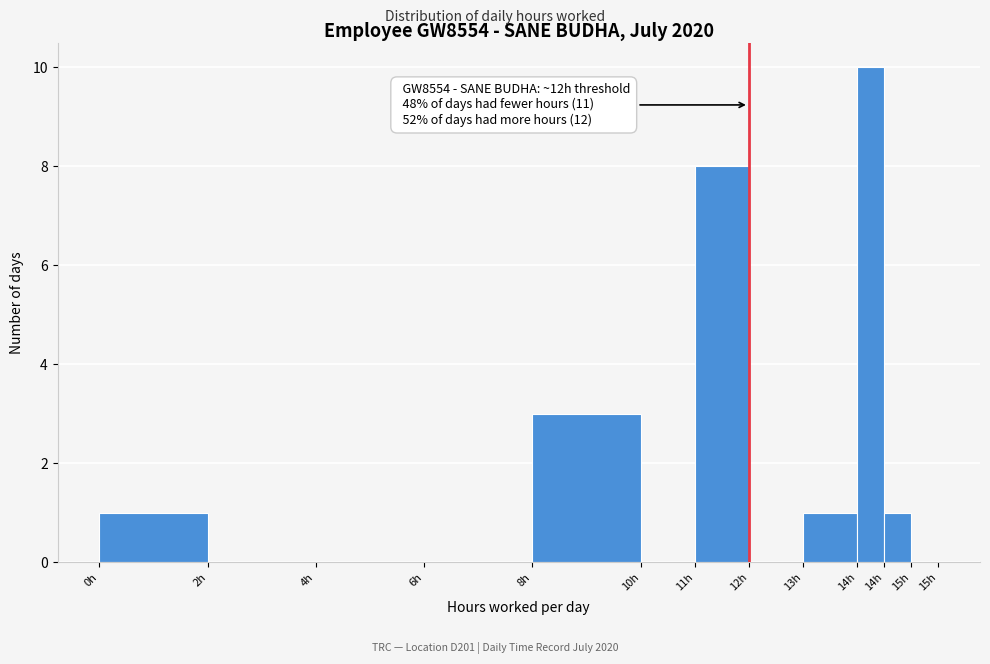

How many data points does each series have?

12